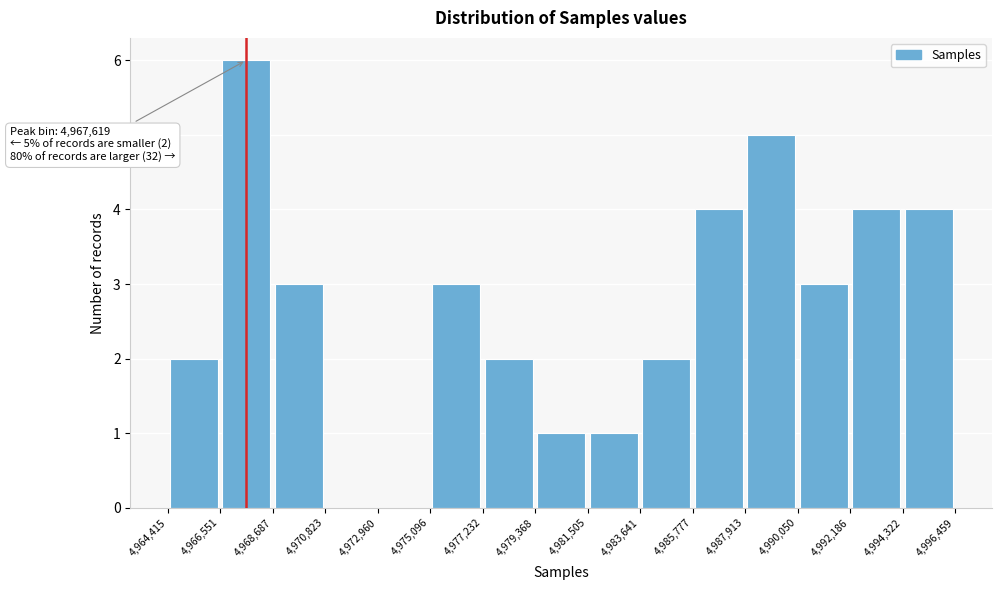

Which range on the x-axis has the tallest bar?

4,966,551 to 4,968,687